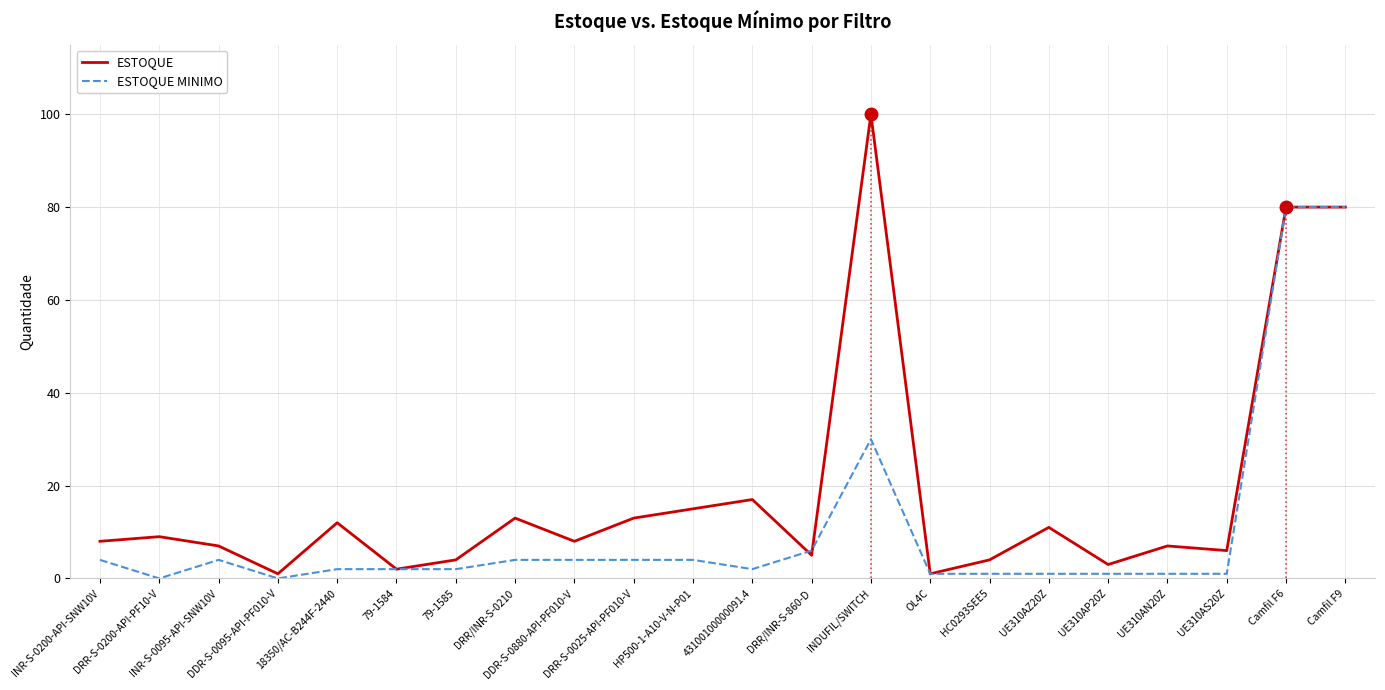

What are all the series names shown in the legend?

ESTOQUE, ESTOQUE MINIMO